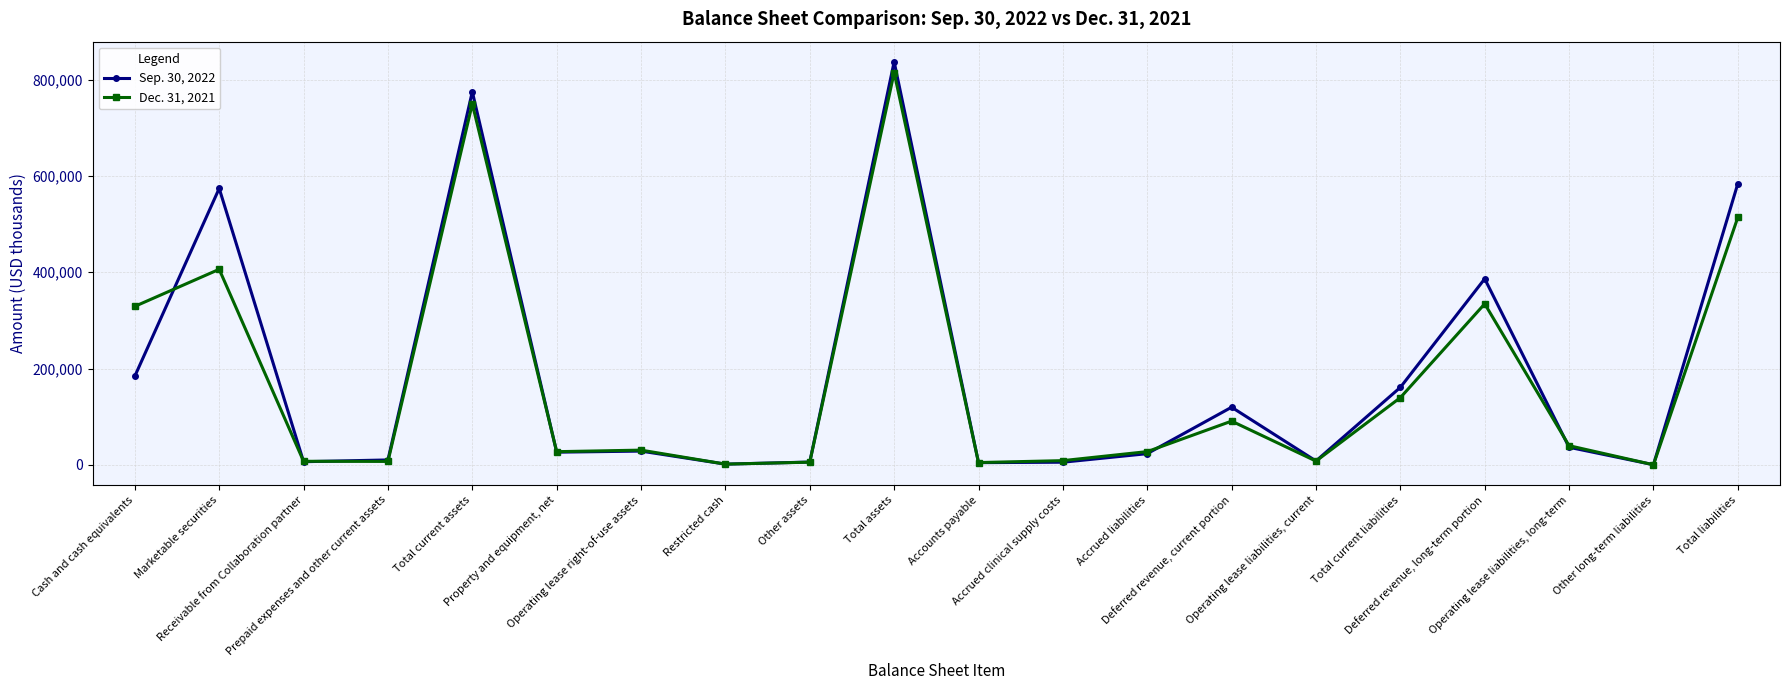

Is this an area chart (filled region under the line)?

No